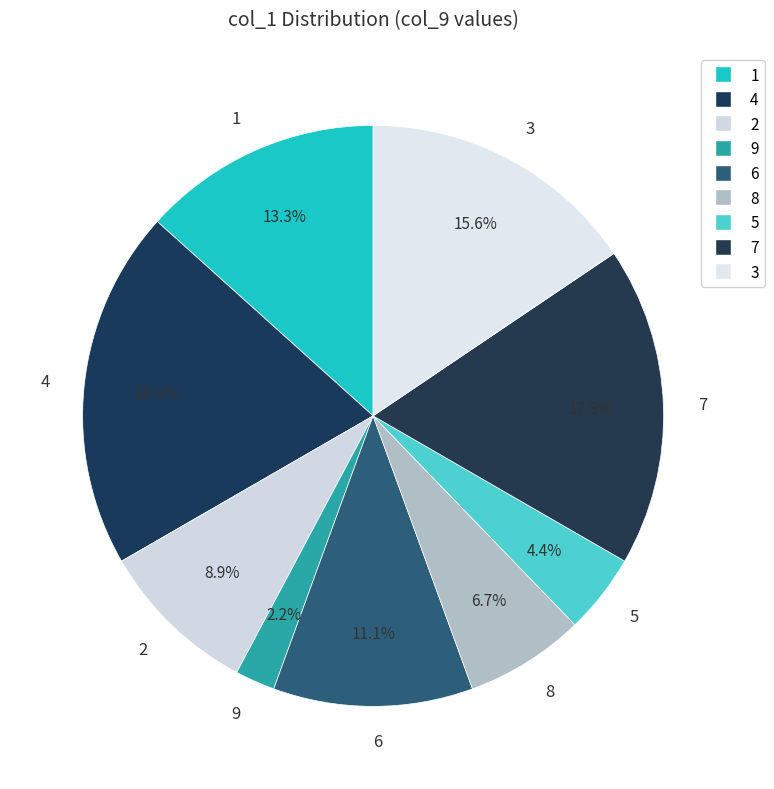

Which category has the smallest portion of the pie?

9